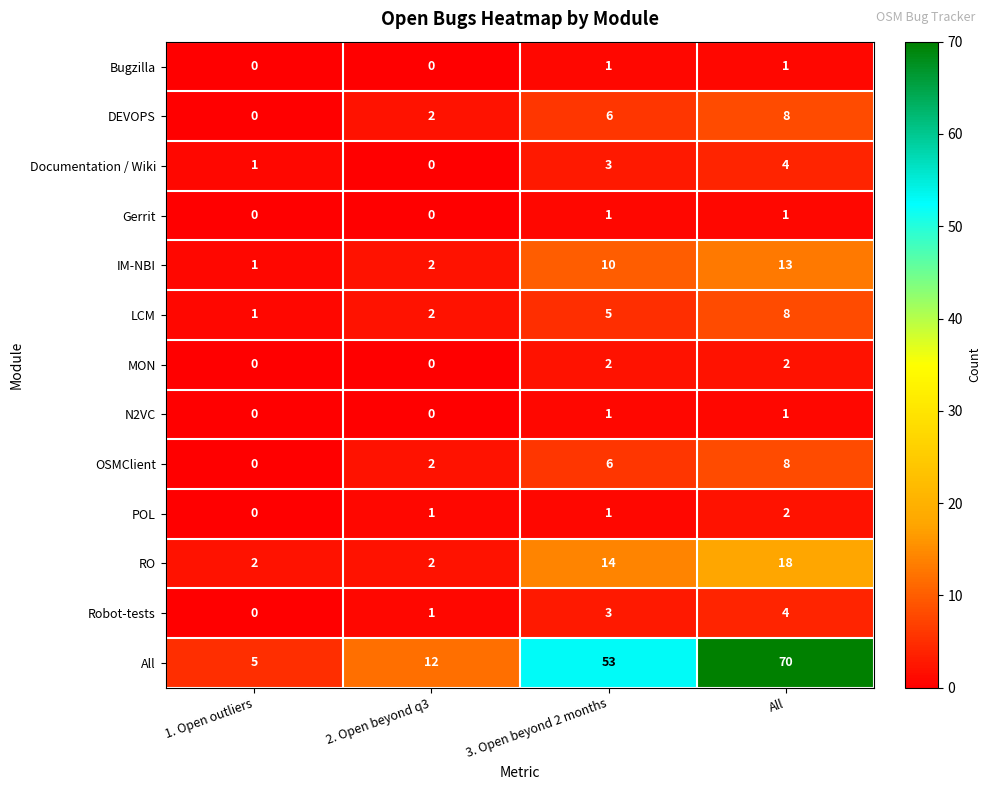

What is the maximum value shown in the chart?

70